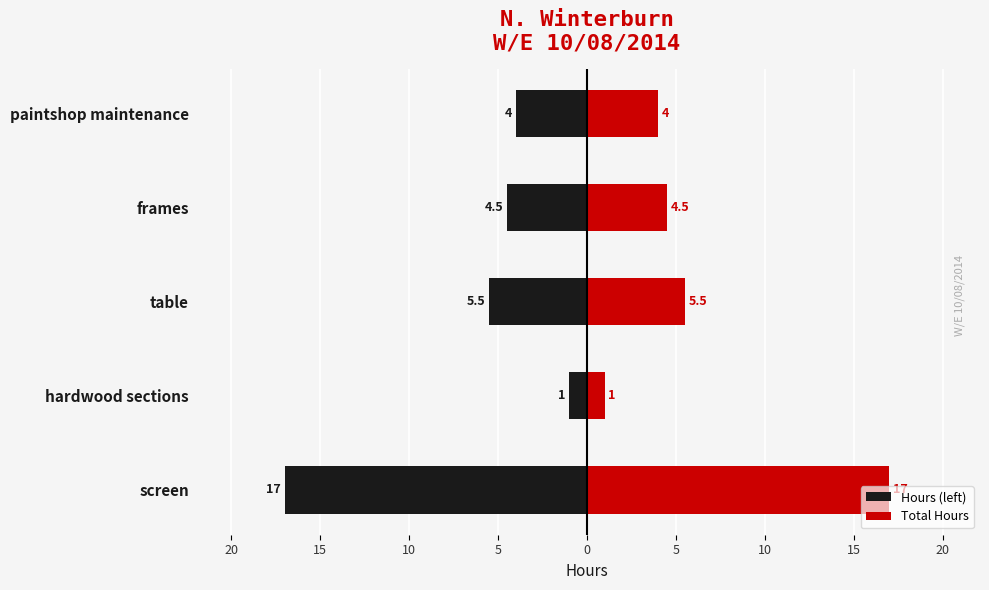

What are all the series names shown in the legend?

Hours (left), Total Hours